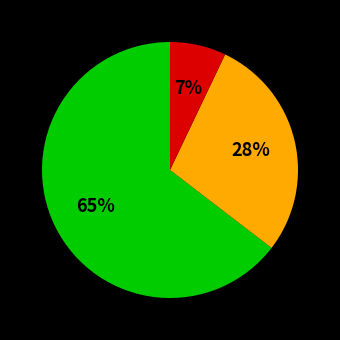

How many segments does this pie chart have?

3